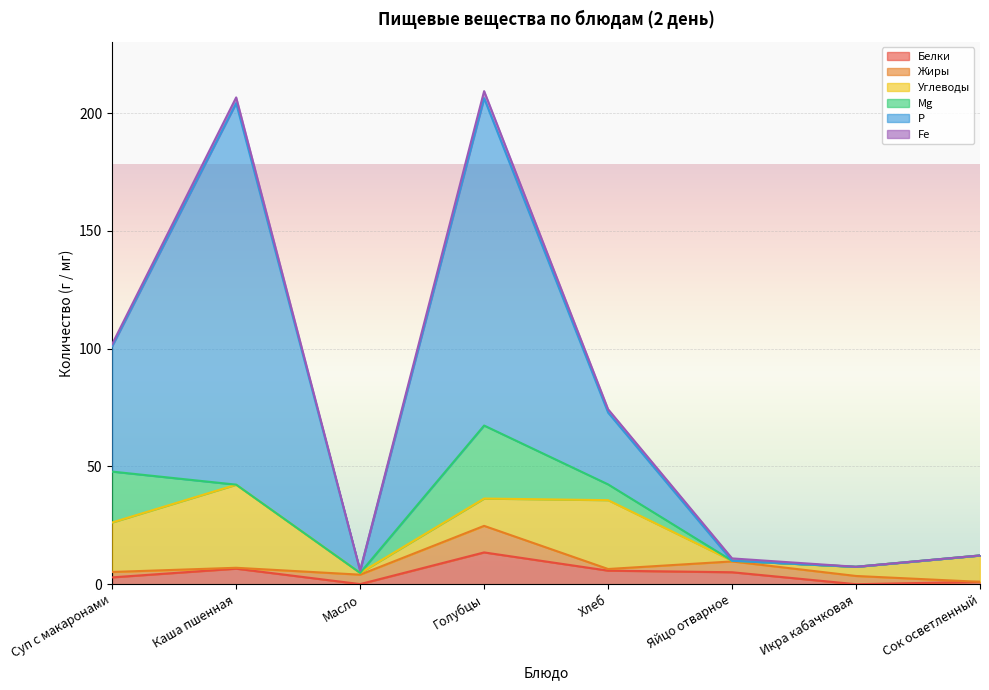

The value of Mg at Голубцы is 31.0. True or false?

True